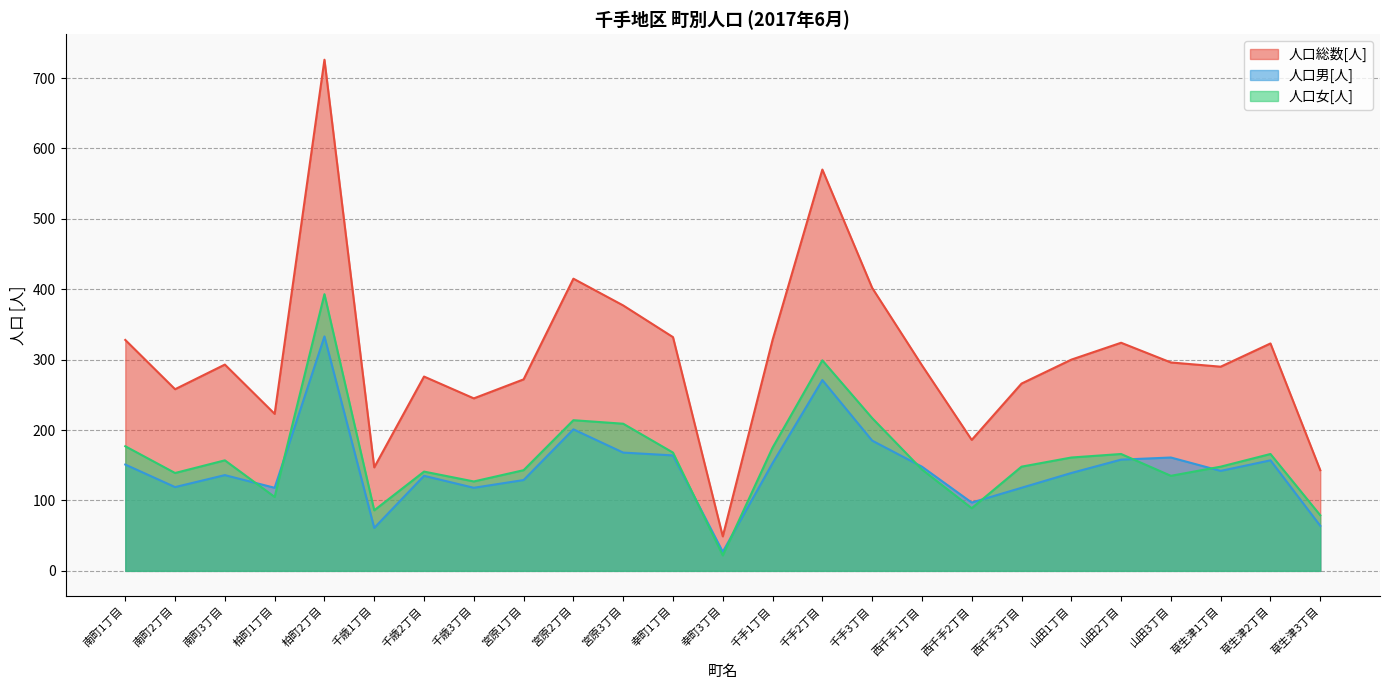

Reading left to right, what are all the values shown in this chart?

人口総数[人]: 328	258	293	223	726	147	276	245	272	415	377	332	49	328	570	402	292	186	266	300	324	296	290	323	143
人口男[人]: 151	119	136	118	333	61	135	118	129	201	168	164	27	153	271	185	148	97	118	139	158	161	142	157	64
人口女[人]: 177	139	157	105	393	86	141	127	143	214	209	168	22	175	299	217	144	89	148	161	166	135	148	166	79